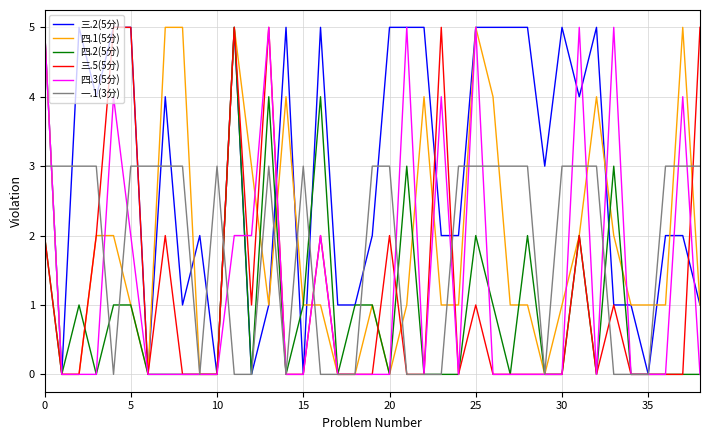

What is the greatest value displayed?

5